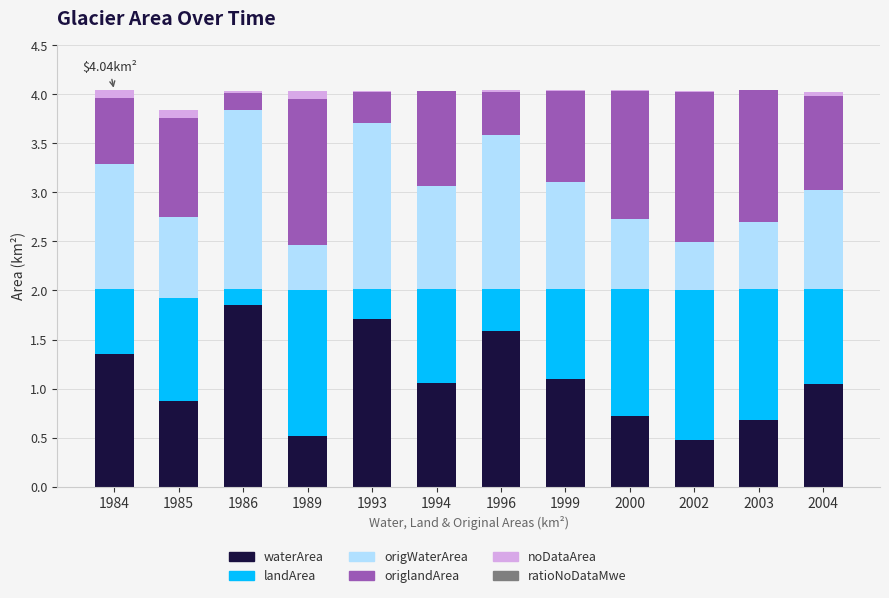

How many categories are shown in the chart?

12